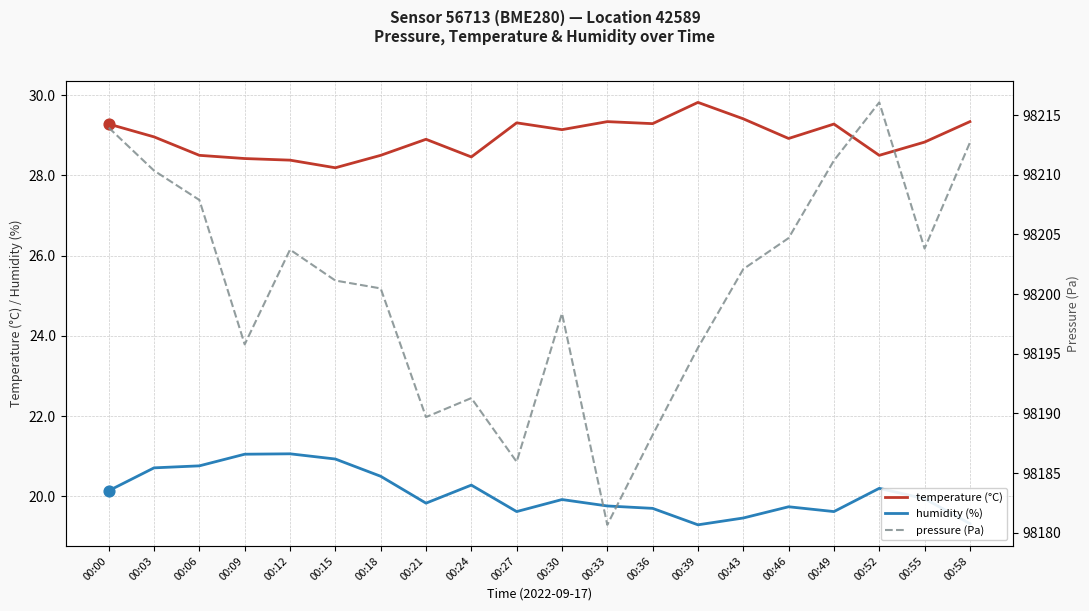

Which series reaches the minimum Y coordinate?

humidity